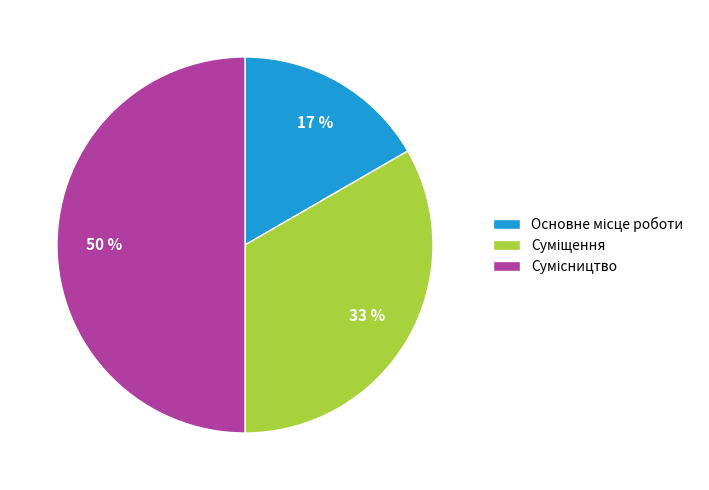

To the nearest percent, what is the difference between the largest and smallest slice percentages?

33%